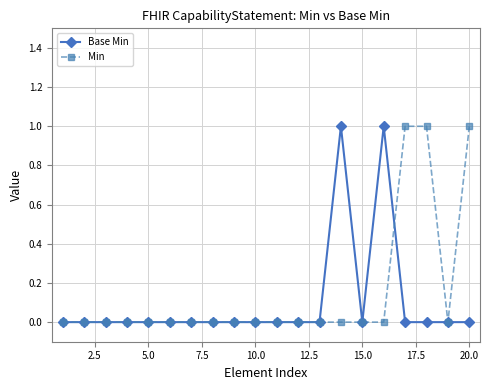

What is the difference between the maximum and second lowest values in the Min series?

1